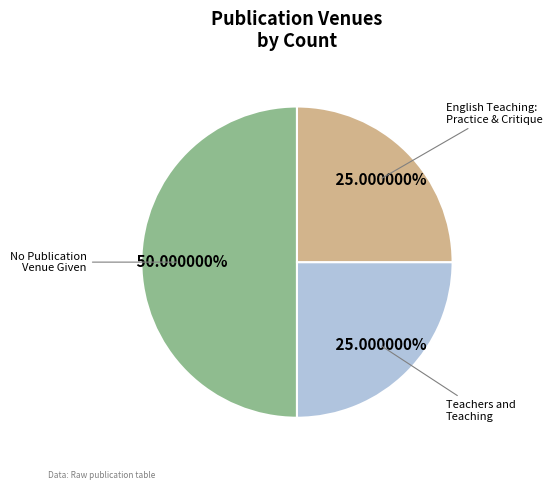

Is the sum of English Teaching: Practice & Critique and No Publication Venue Given greater than half?

Yes